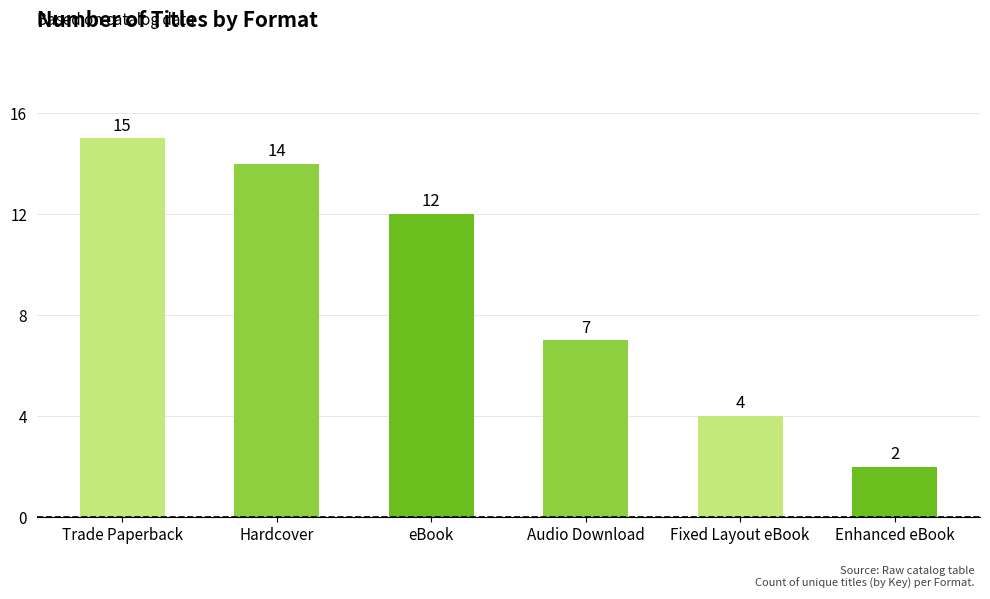

Does the chart contain stacked bars?

No